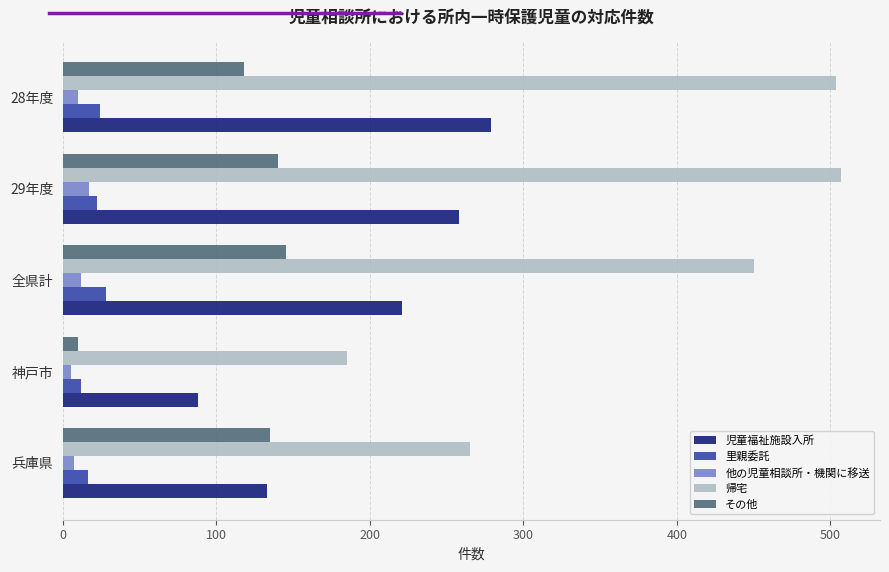

Rank the series by their maximum value, from lowest to highest.

他の児童相談所・機関に移送, 里親委託, その他, 児童福祉施設入所, 帰宅